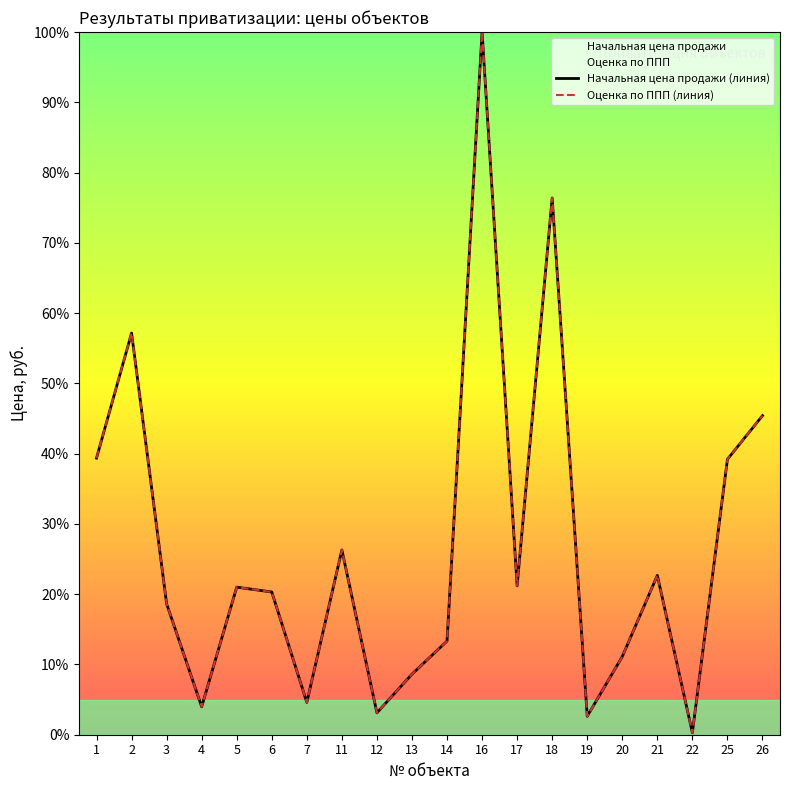

What is the difference between the maximum and minimum values in the Оценка по ППП (линия) series?

99.7